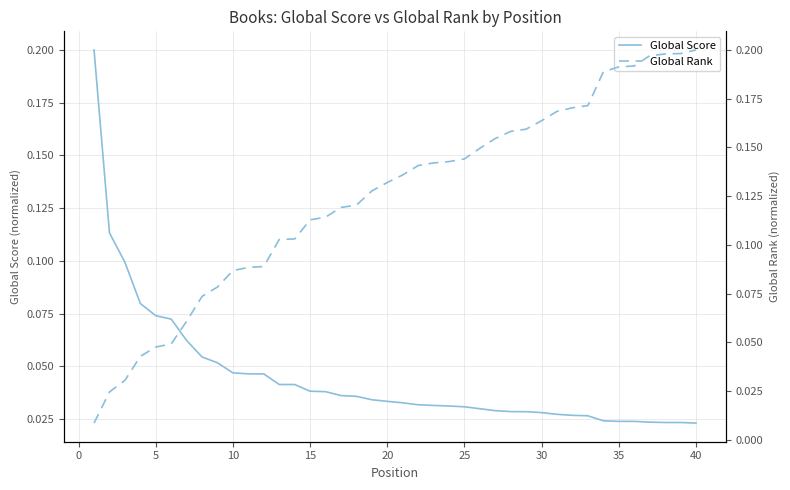

Is the value of Global Score at 45 greater than the value of Global Rank at 15?

No